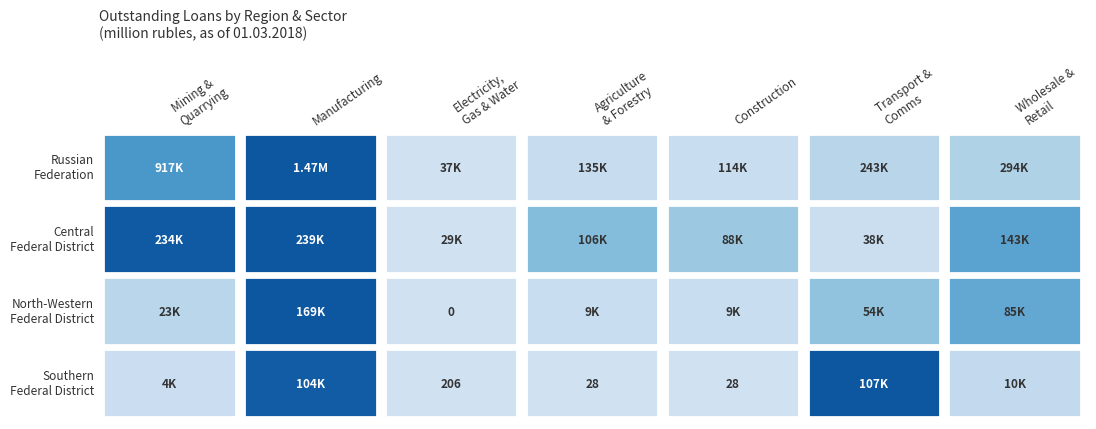

Reading left to right, extract all data points from this chart.

The Russian Federation: 0=917114	1=1468276	2=36678	3=134566	4=113747	5=242595	6=294338
CENTRAL FEDERAL DISTRICT: 0=234288	1=238740	2=29067	3=106224	4=88025	5=37742	6=142804
NORTH-WESTERN FEDERAL DISTRICT: 0=22949	1=169307	2=0	3=9093	4=9093	5=54159	6=84815
SOUTHERN FEDERAL DISTRICT: 0=4231	1=103942	2=206	3=28	4=28	5=107423	6=10282